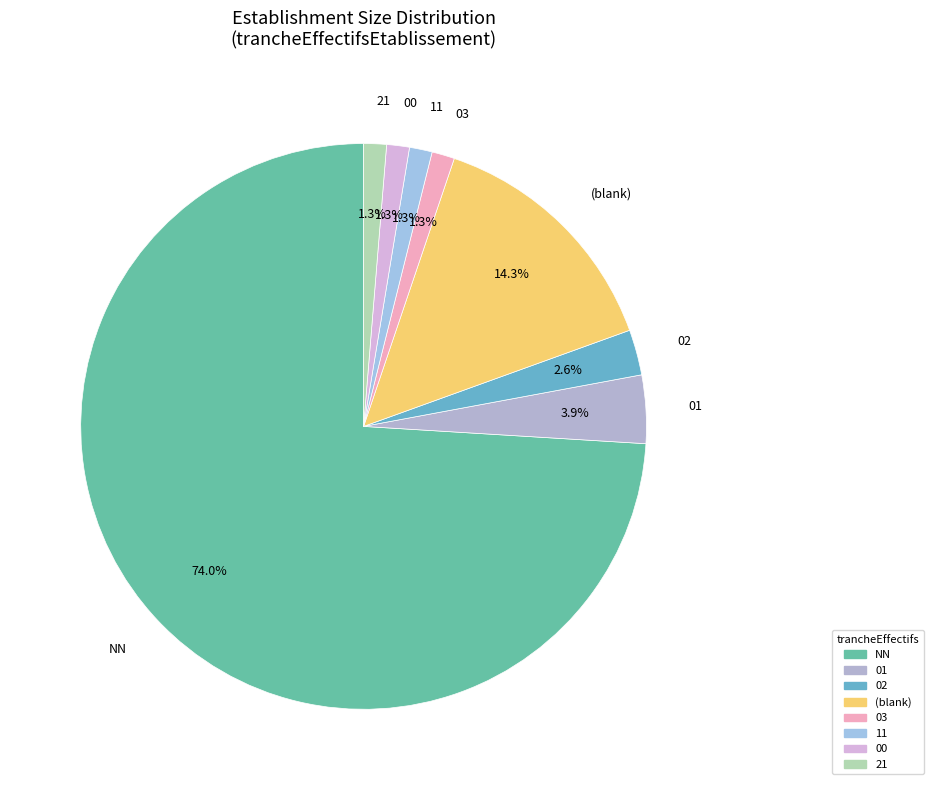

Between 03 and NN, which is larger?

NN